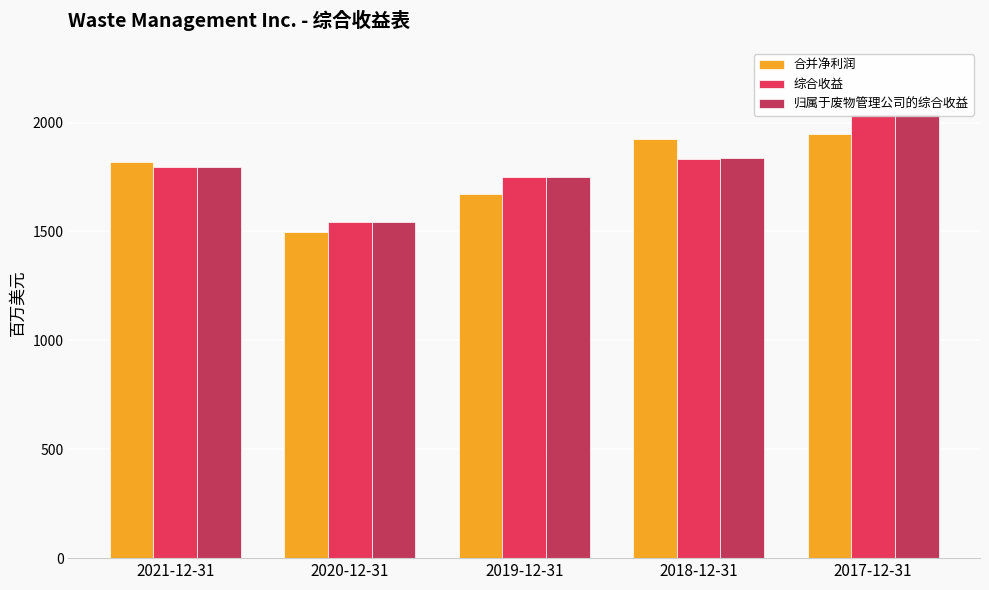

Reading left to right, what are all the values shown in this chart?

合并净利润: 1817	1496	1671	1923	1949
综合收益: 1795	1543	1750	1833	2037
归属于废物管理公司的综合收益: 1794	1543	1749	1835	2037